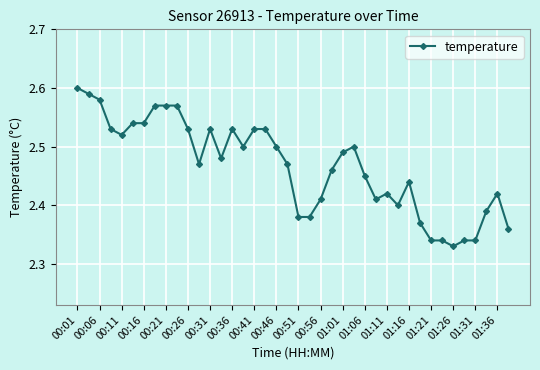

What is the difference between the maximum and minimum values?

0.3